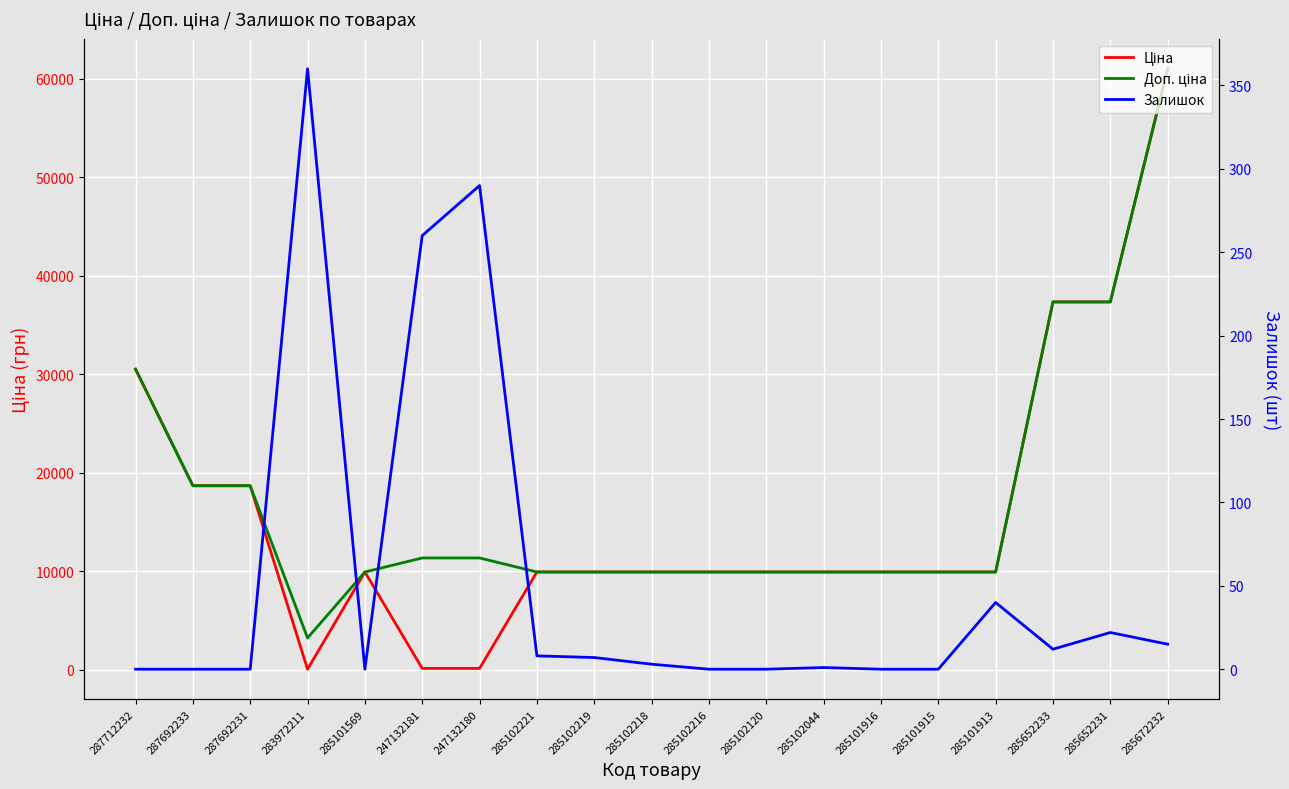

The Доп. ціна series shows 19468.1 at 247132181. True or false?

False